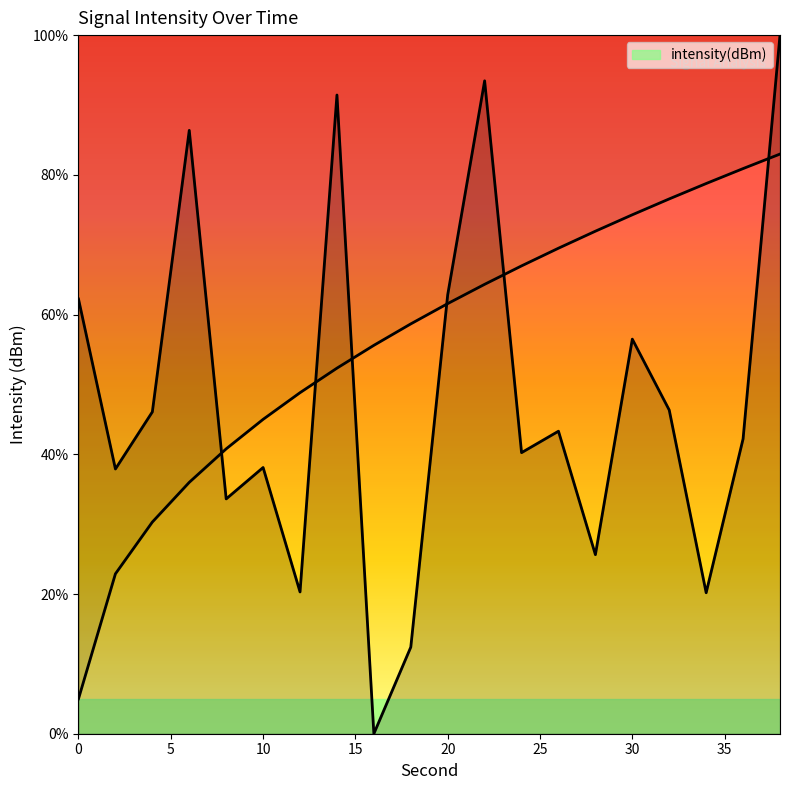

Reading left to right, list all the values displayed in this chart.

0=62.2	2=37.9	4=46.1	6=86.4	8=33.6	10=38.1	12=20.3	14=91.4	16=0.0	18=12.4	20=62.8	22=93.5	24=40.2	26=43.3	28=25.6	30=56.5	32=46.3	34=20.2	36=42.2	38=100.0